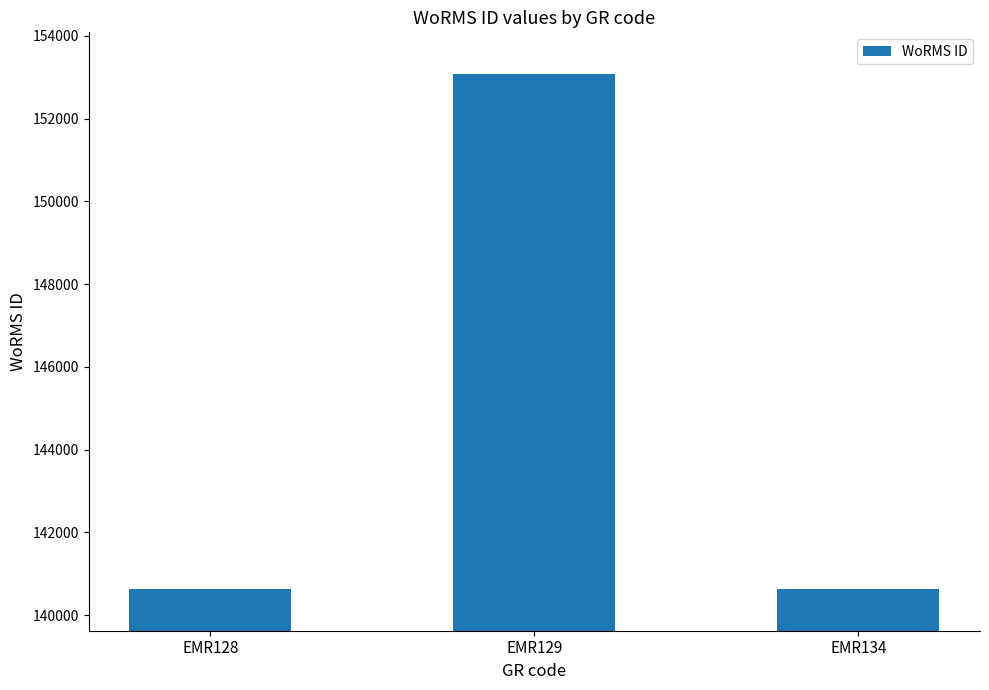

What is the smallest value displayed?

140621